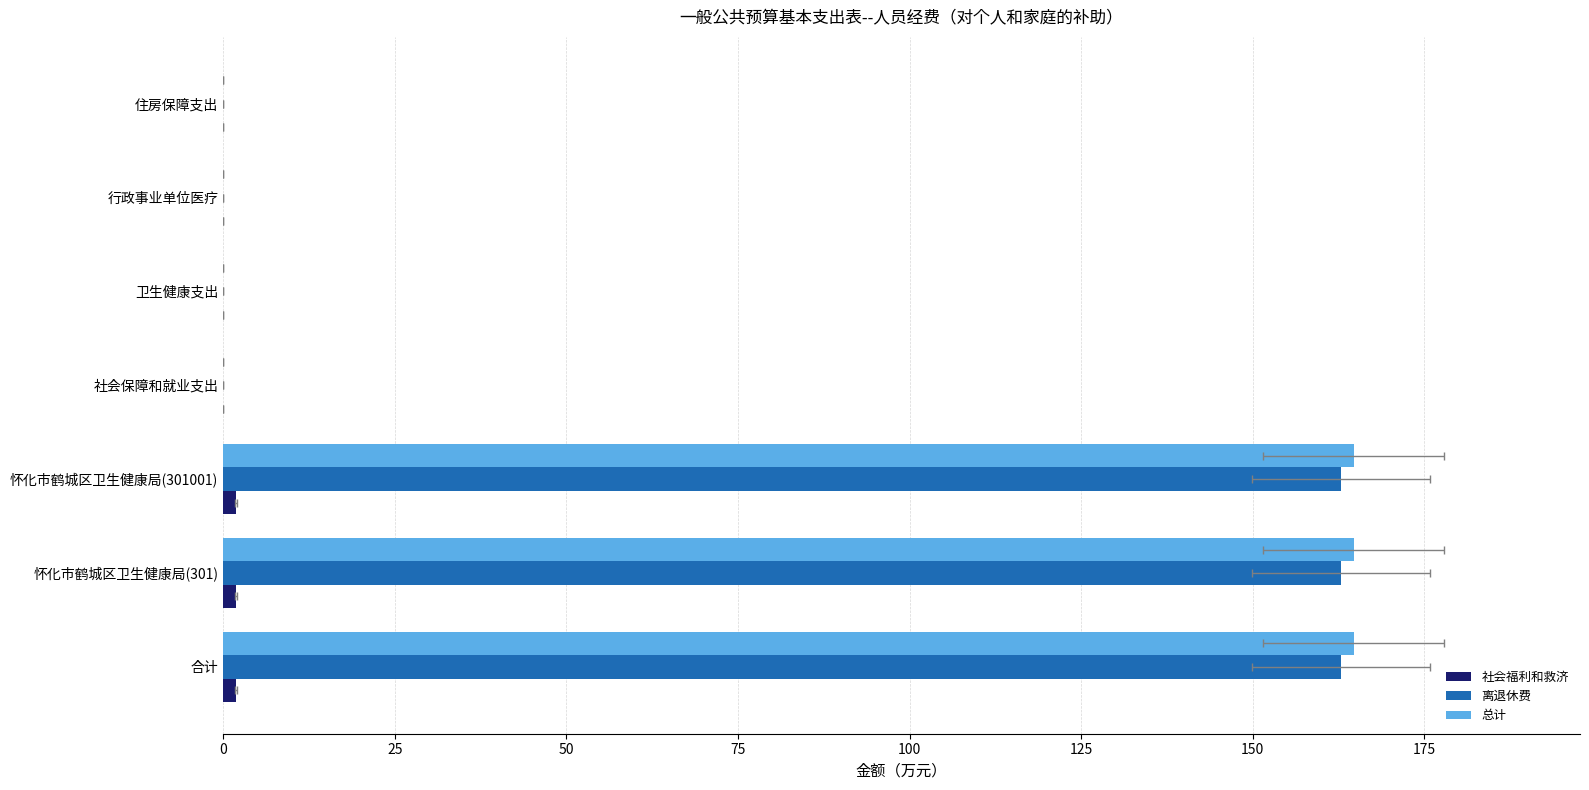

What is the sum of the 总计 values at 25 and 50?

329.4